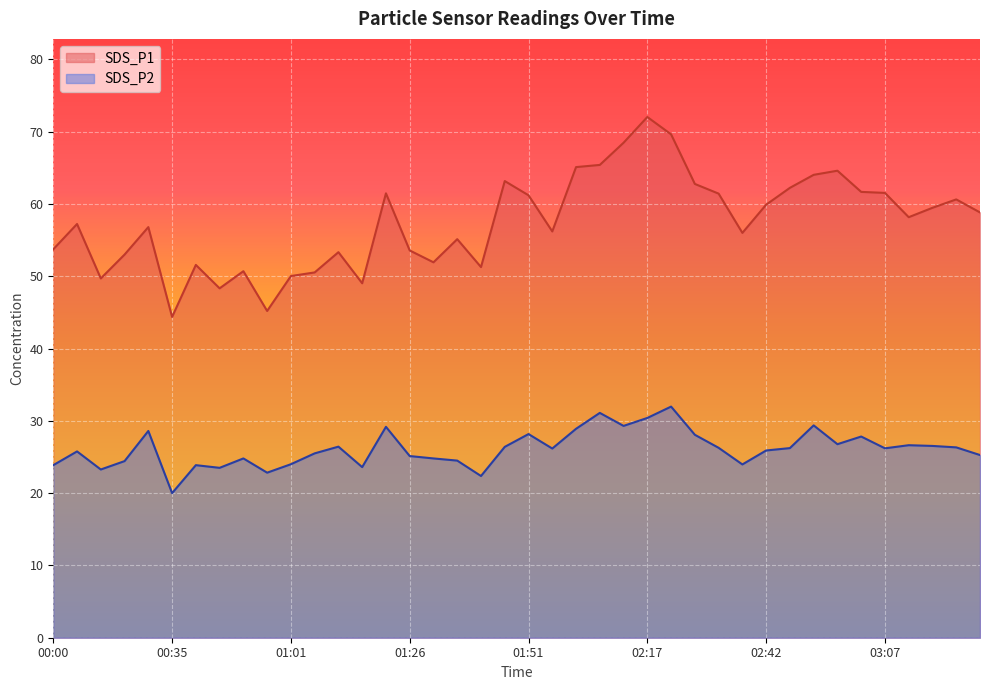

At which category does SDS_P1 reach its first local peak?

00:05